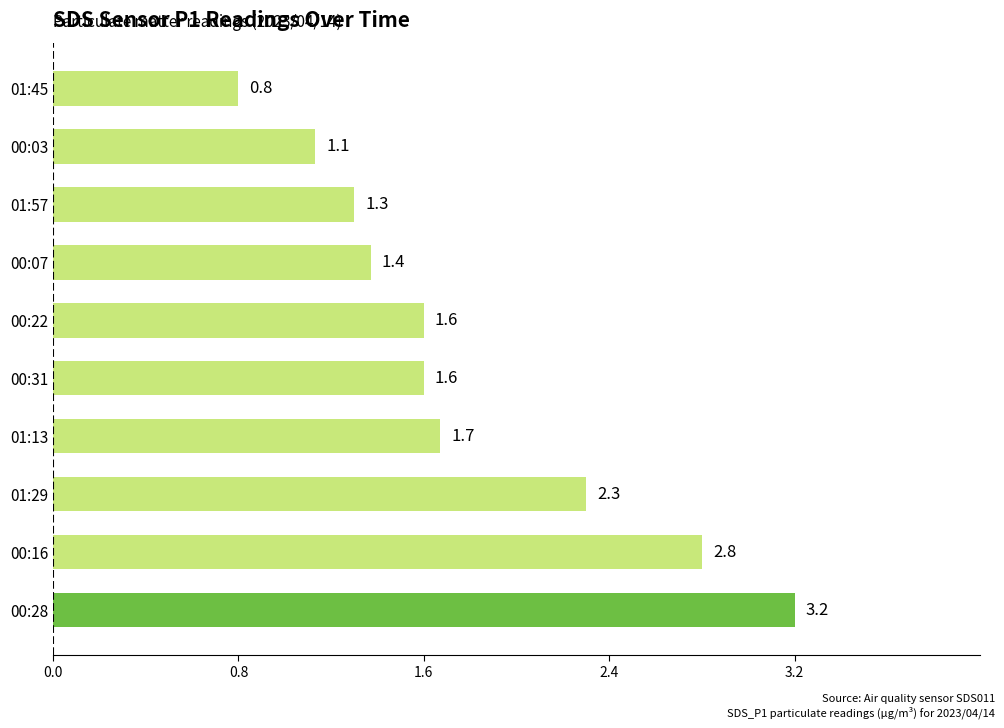

Is it true that the value at 00:07 is 1.9?

False